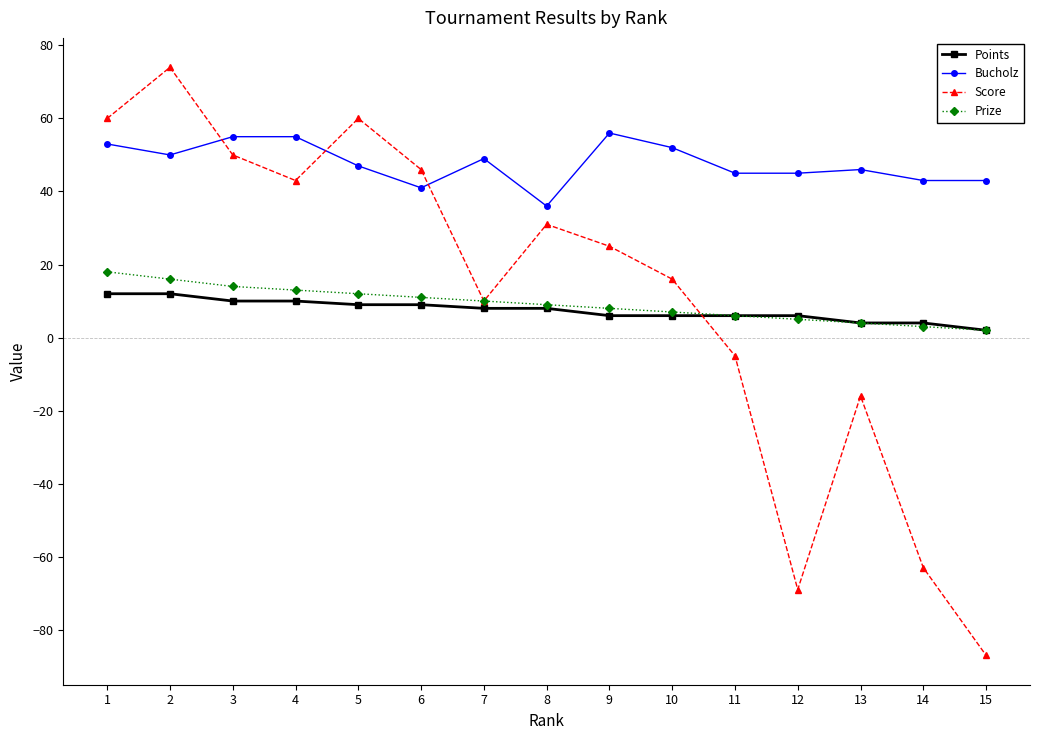

True or false: Score has more than 0 interior local peaks.

True